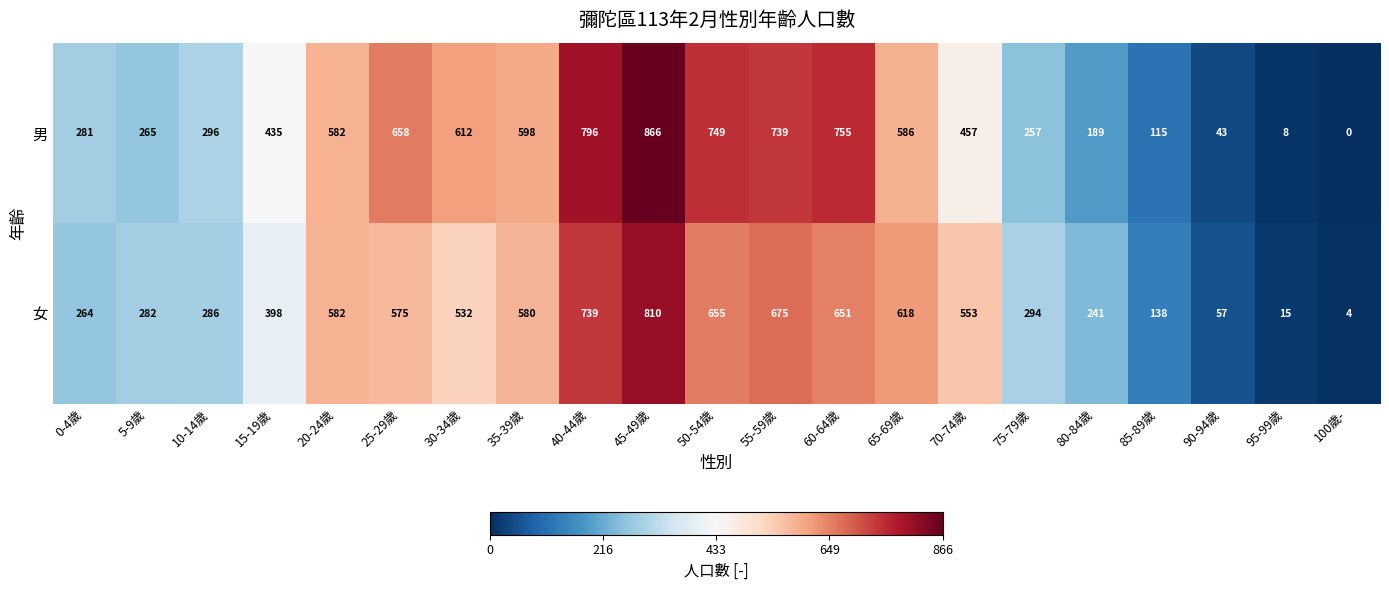

Which series changed the most between 25-29歲 and 40-44歲?

女